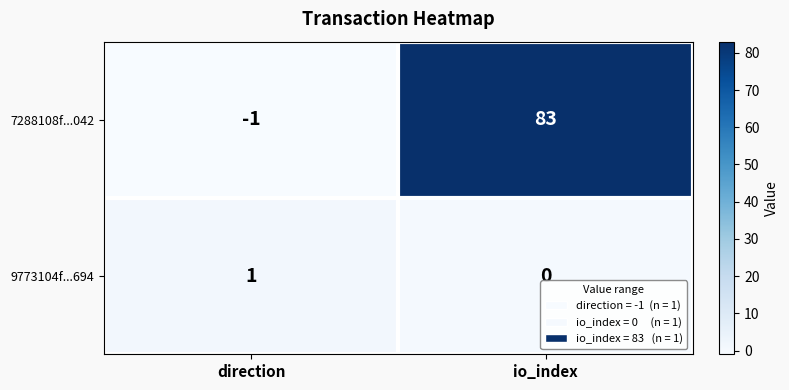

Reading left to right, list all the values displayed in this chart.

7288108f...042: direction=-1	io_index=83
9773104f...694: direction=1	io_index=0